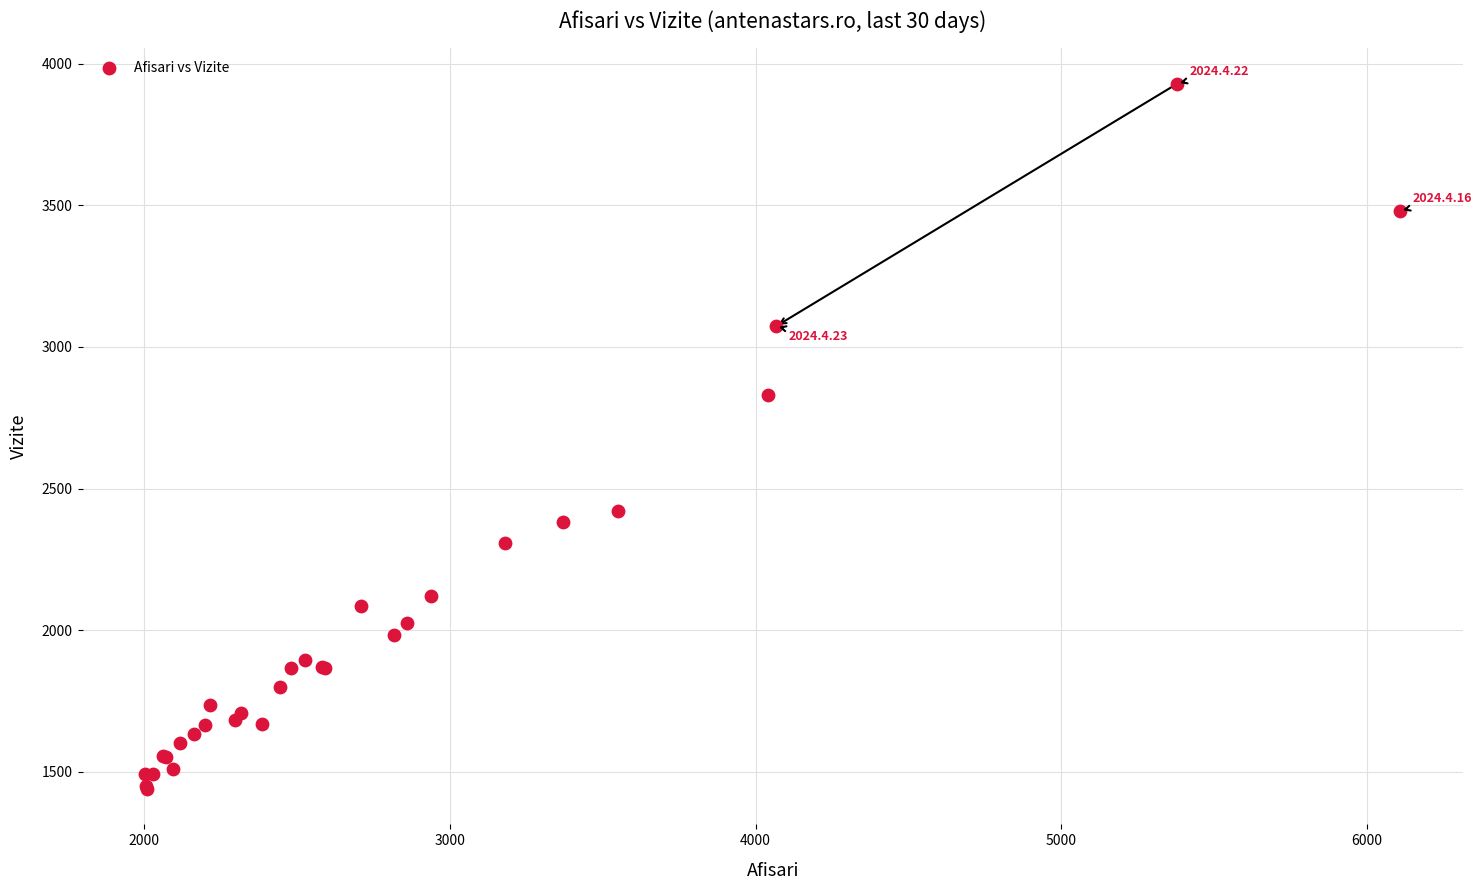

What Y value in the scatter plot is closest to 2684?

2830